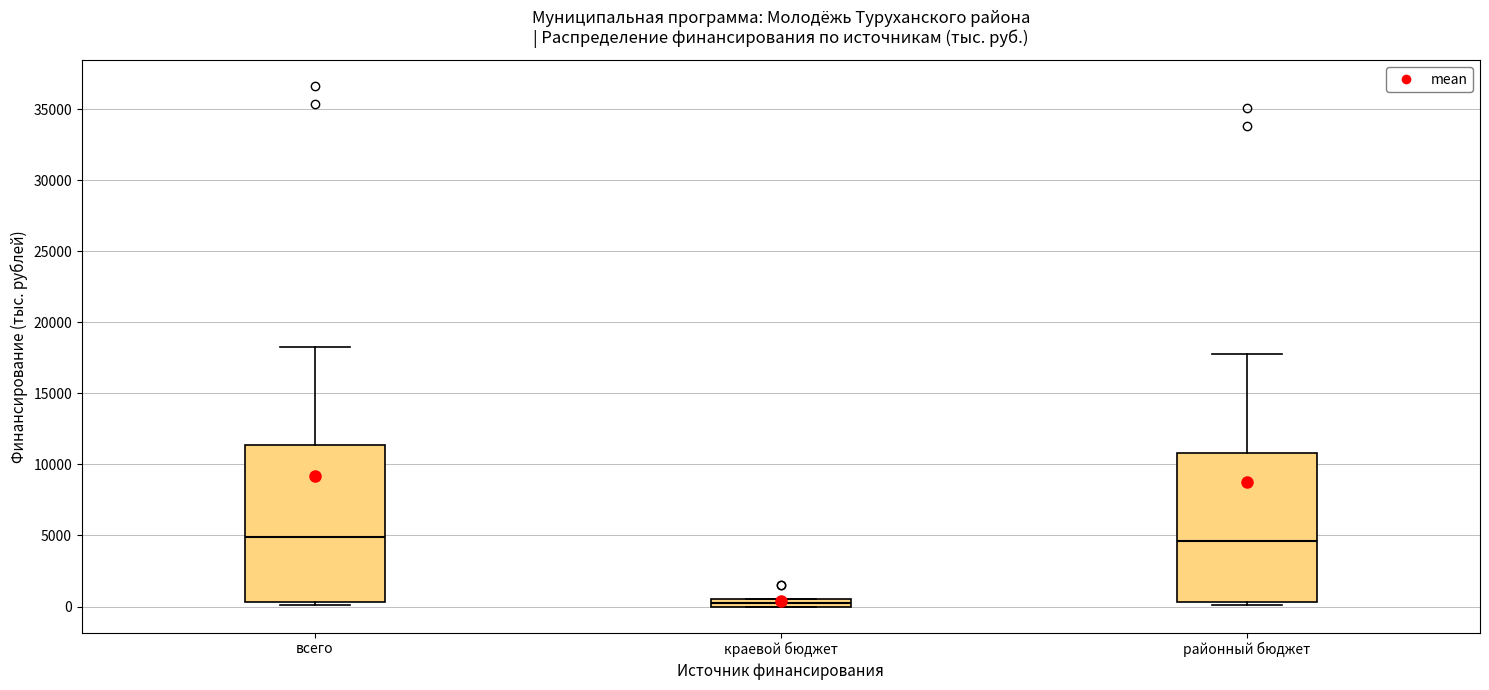

Where is the lower edge of the box for краевой бюджет on the y-axis? The values are not printed on the chart, so give them approximately, as read against the axis.

0